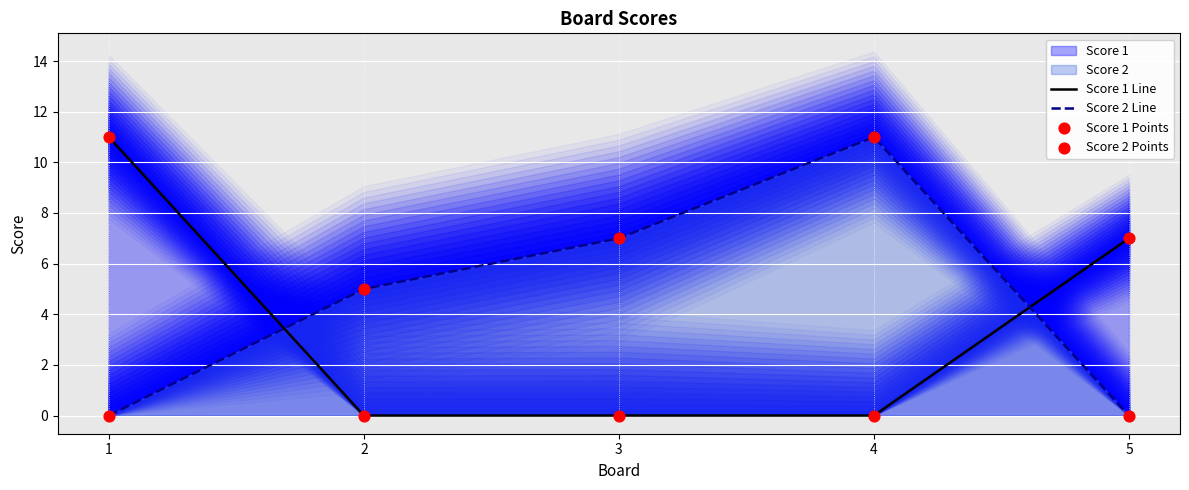

Is the value of Score 2 Line at 2 greater than the value of Score 2 Points at 5?

Yes